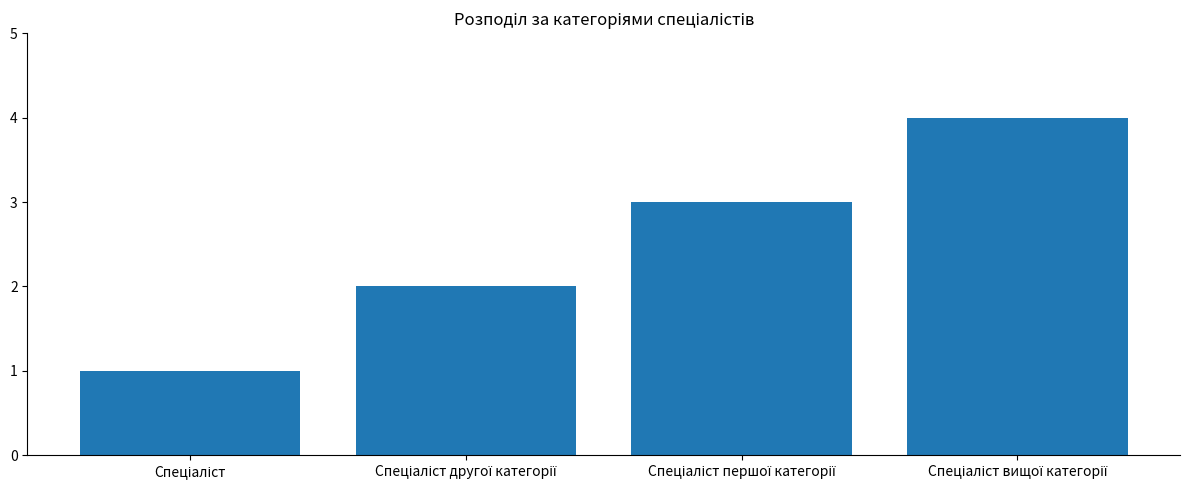

What is the maximum value shown in the chart?

4